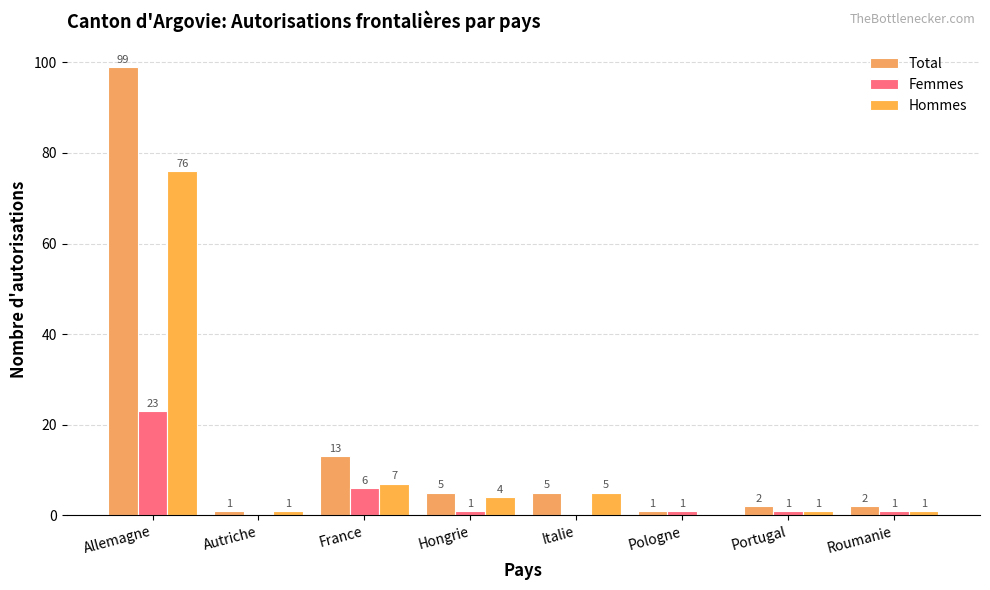

What is the total value across all series at Roumanie?

4